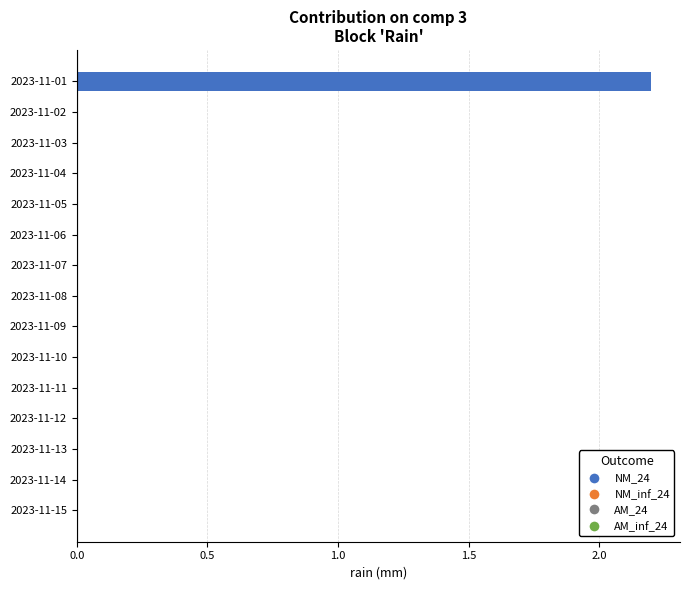

The chart shows a value of 0.0 at 2023-11-05. True or false?

True